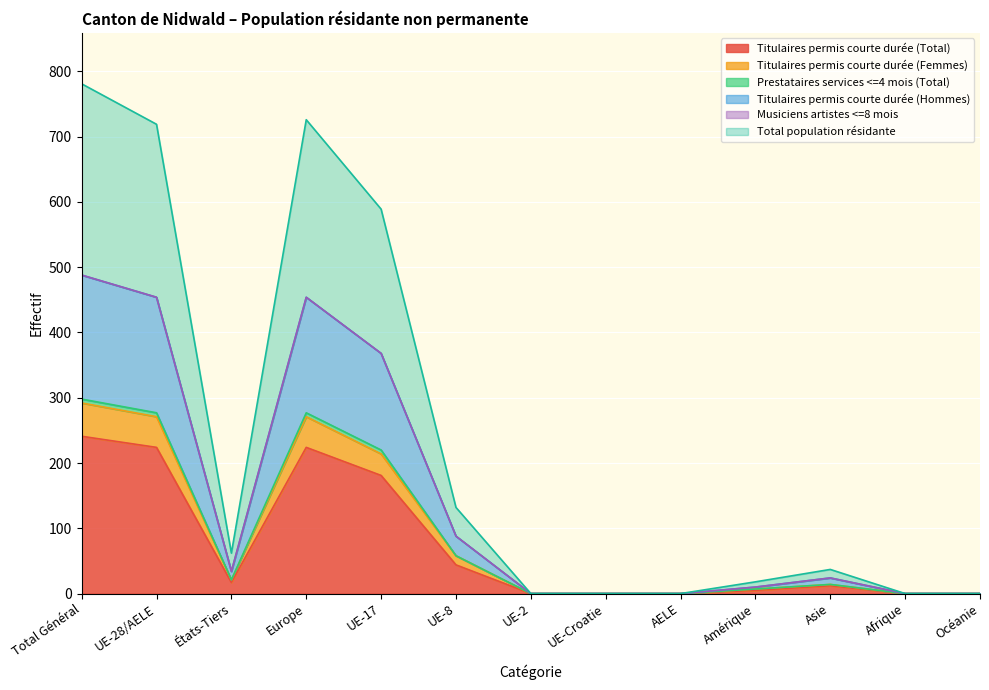

The value of Titulaires permis courte durée (Total) at Afrique is -163. True or false?

False